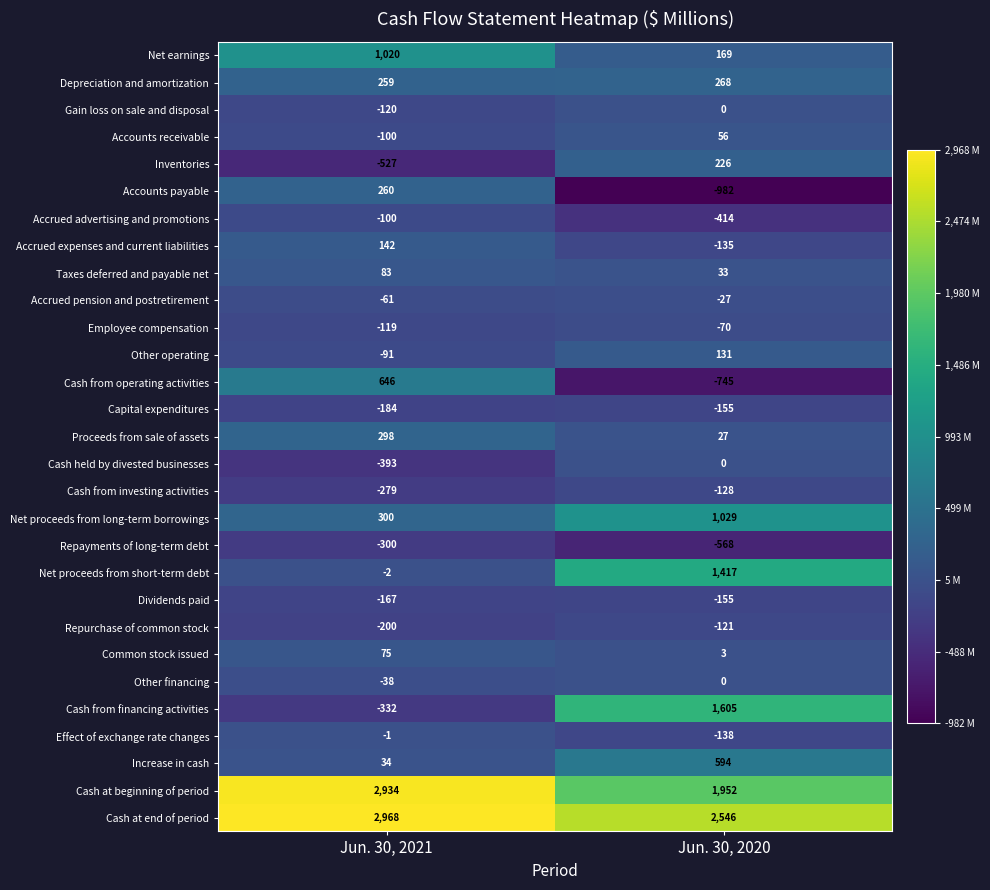

What is the difference between the highest and lowest values at Jun. 30, 2020?

3528